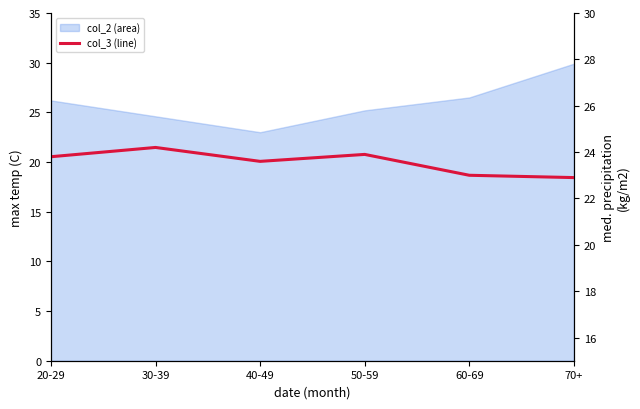

List the labels in order of value, largest first.

30-39, 50-59, 20-29, 40-49, 60-69, 70+